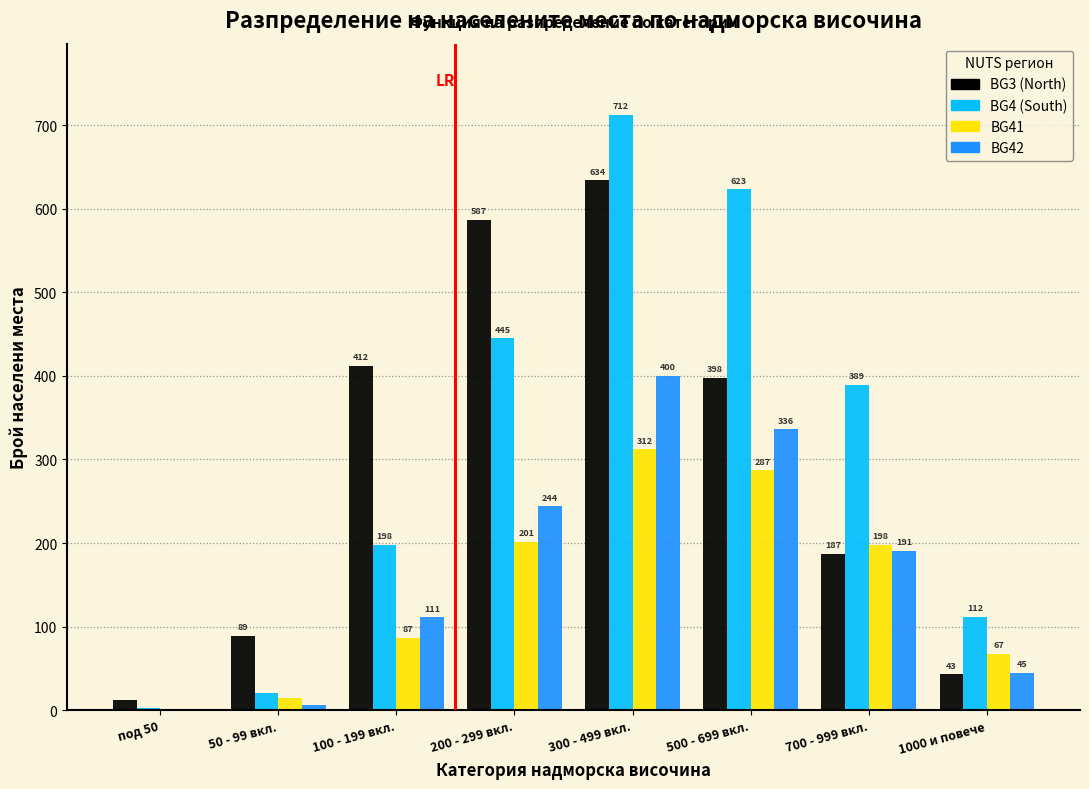

Reading left to right, list all the values displayed in this chart.

BG3 (North): под 50=12	50 - 99 вкл.=89	100 - 199 вкл.=412	200 - 299 вкл.=587	300 - 499 вкл.=634	500 - 699 вкл.=398	700 - 999 вкл.=187	1000 и повече=43
BG4 (South): под 50=3	50 - 99 вкл.=21	100 - 199 вкл.=198	200 - 299 вкл.=445	300 - 499 вкл.=712	500 - 699 вкл.=623	700 - 999 вкл.=389	1000 и повече=112
BG41: под 50=2	50 - 99 вкл.=15	100 - 199 вкл.=87	200 - 299 вкл.=201	300 - 499 вкл.=312	500 - 699 вкл.=287	700 - 999 вкл.=198	1000 и повече=67
BG42: под 50=1	50 - 99 вкл.=6	100 - 199 вкл.=111	200 - 299 вкл.=244	300 - 499 вкл.=400	500 - 699 вкл.=336	700 - 999 вкл.=191	1000 и повече=45